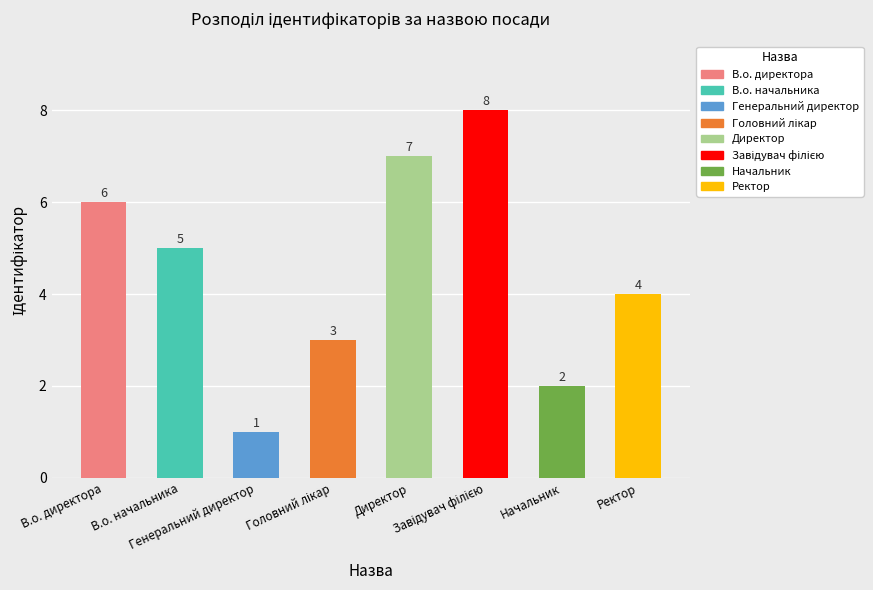

Between Ректор and Генеральний директор, which is larger?

Ректор